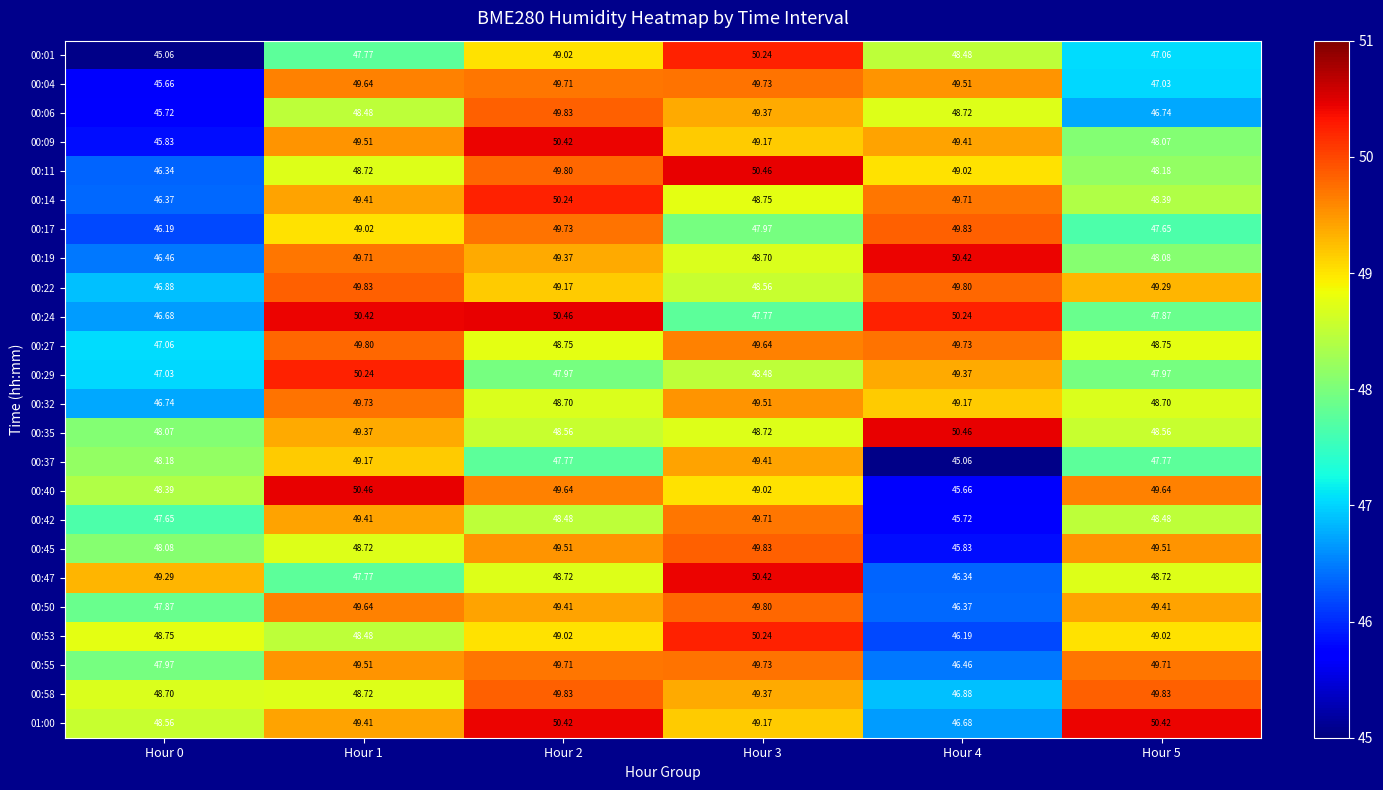

Is the value of 00:01 at Hour 3 greater than the value of 00:09 at Hour 2?

No